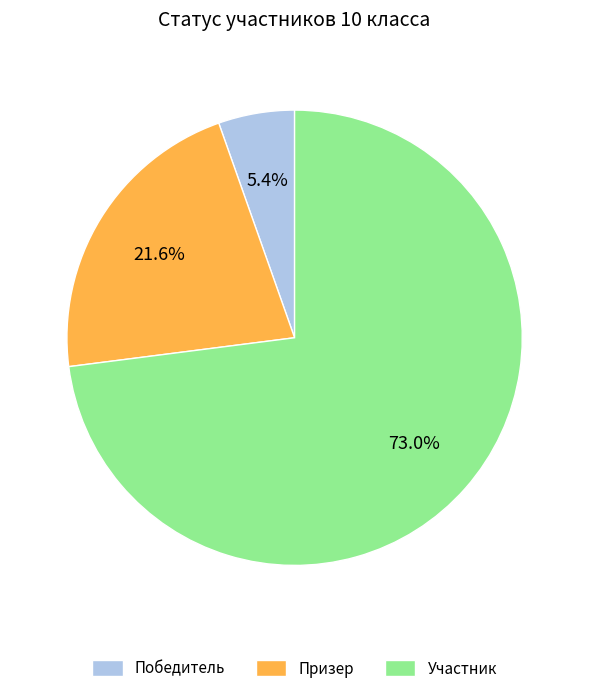

To the nearest percent, what is the difference between the largest and smallest slice percentages?

68%